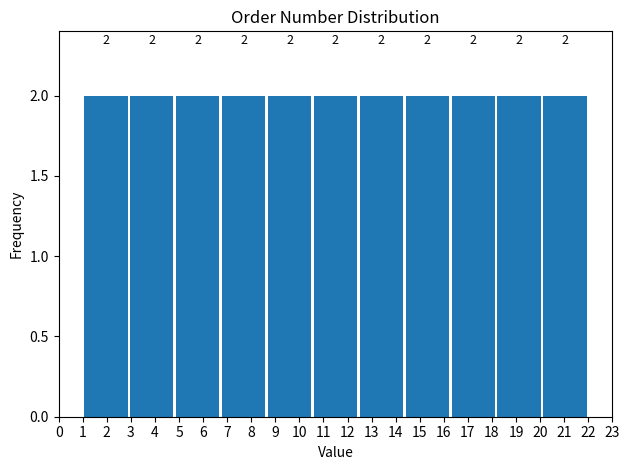

Reading left to right, transcribe this chart: for each bar, give the range it covers on the x-axis and its height. The bar edges are not printed on the chart, so give them approximately, as read against the axis.

1.0 to 2.9: 2
2.9 to 4.8: 2
4.8 to 6.7: 2
6.7 to 8.6: 2
8.6 to 10.5: 2
10.5 to 12.5: 2
12.5 to 14.4: 2
14.4 to 16.3: 2
16.3 to 18.2: 2
18.2 to 20.1: 2
20.1 to 22.0: 2